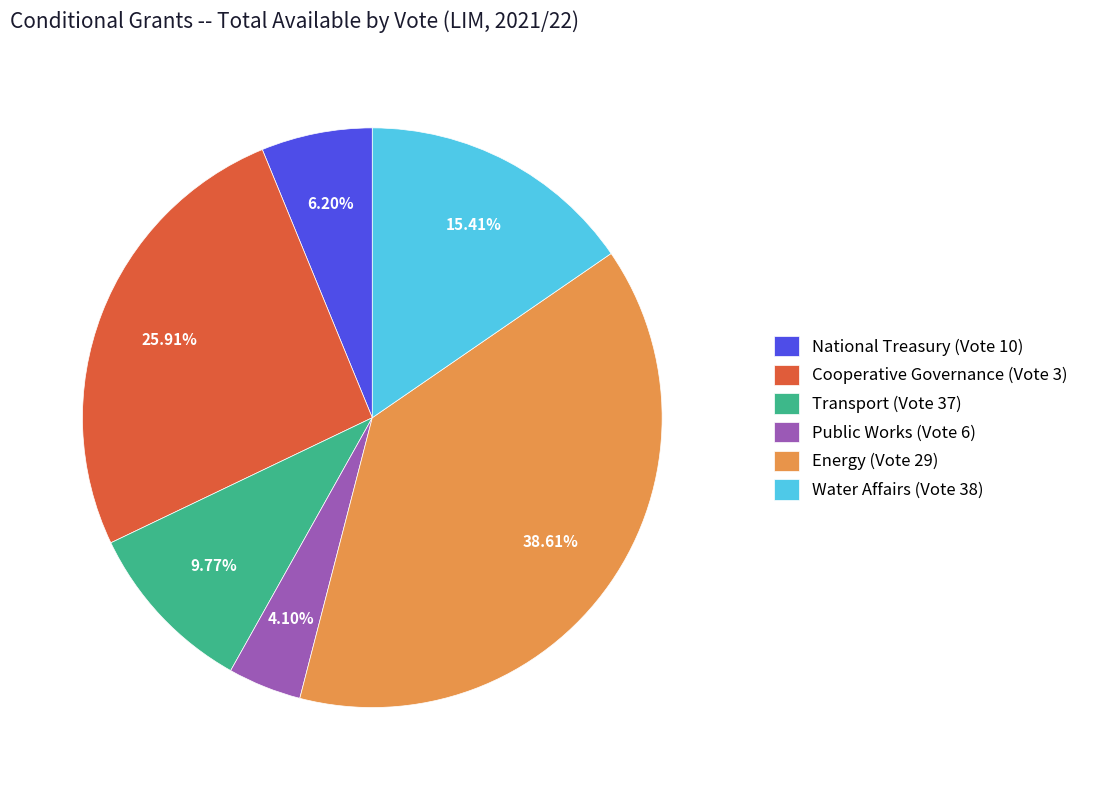

To the nearest percent, what portion does Cooperative Governance (Vote 3) represent?

26%